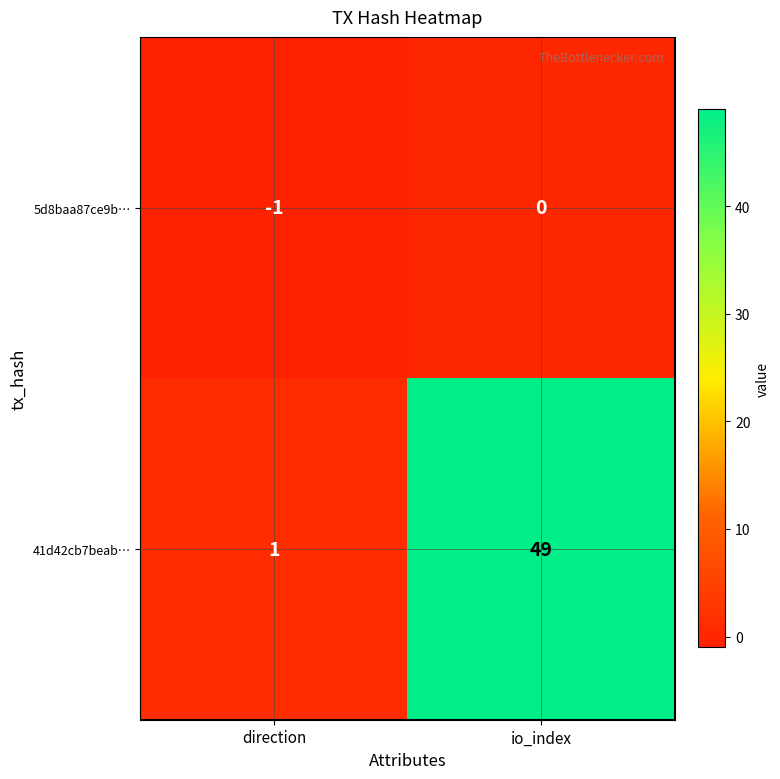

At direction, list the series in order from smallest to largest.

5d8baa87ce9b…, 41d42cb7beab…